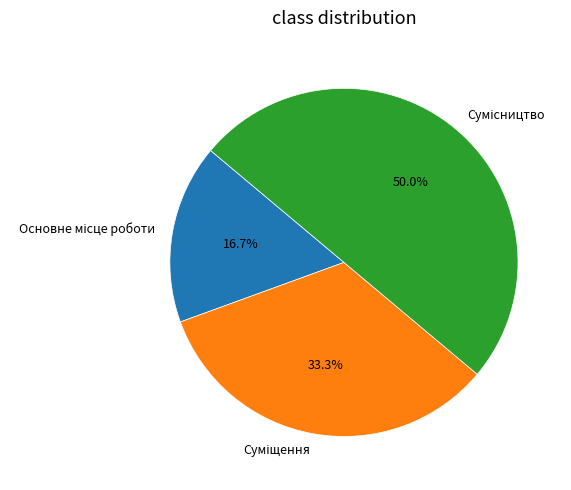

Which category has the smallest portion of the pie?

Основне місце роботи